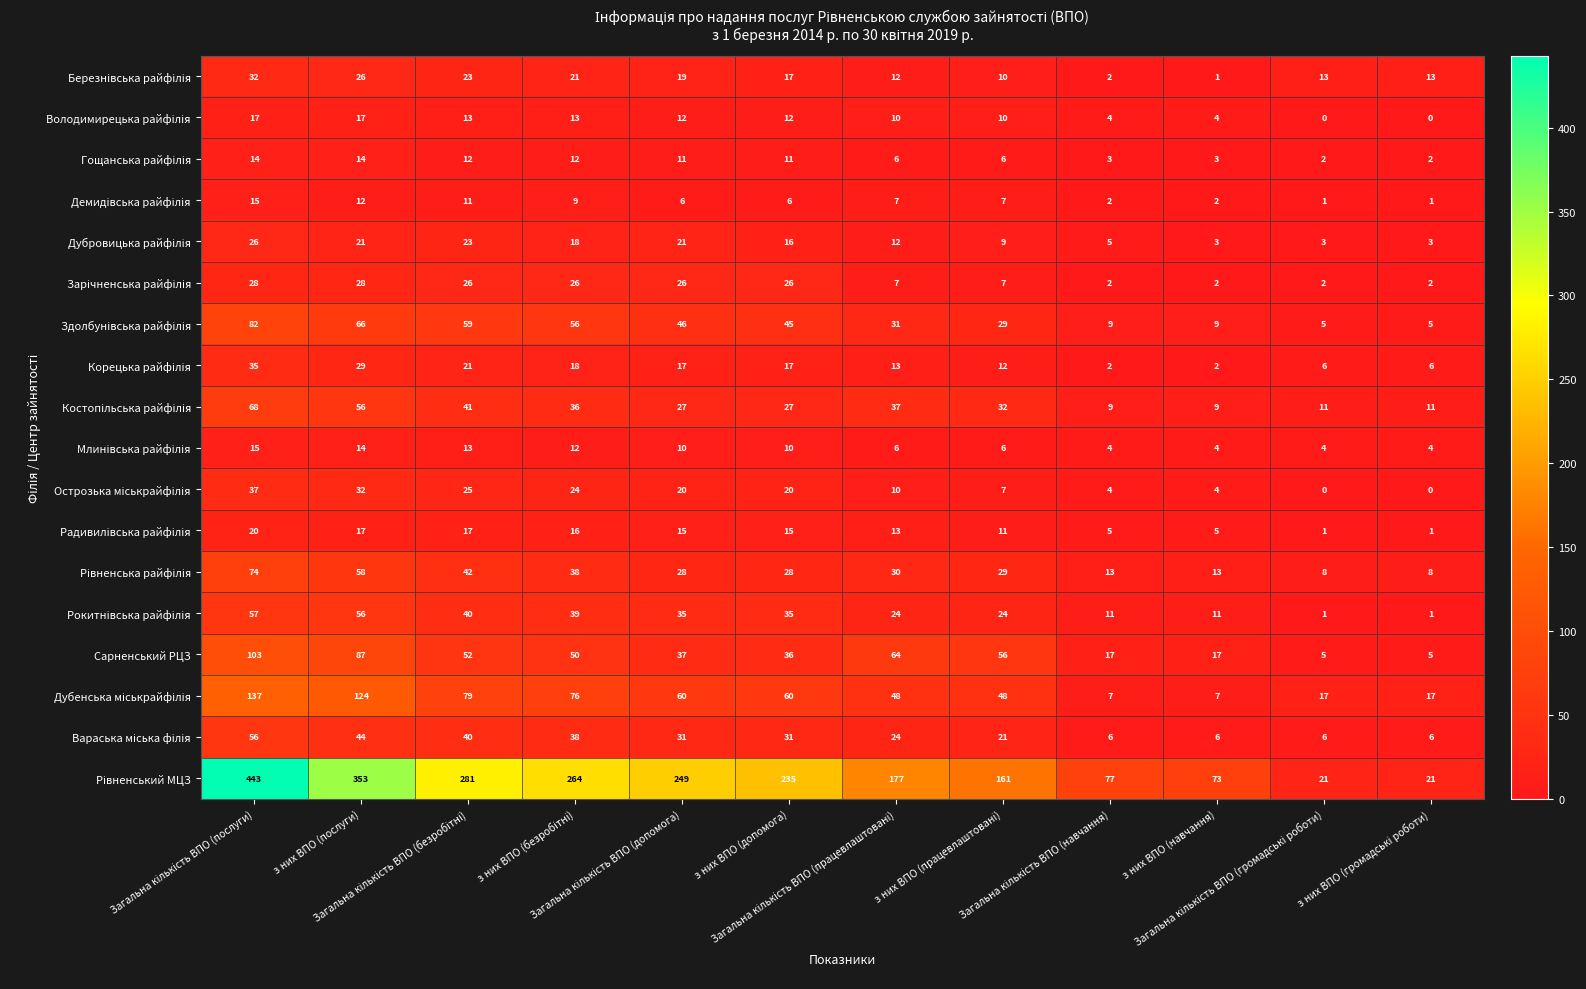

What is the maximum value for Сарненський РЦЗ?

103